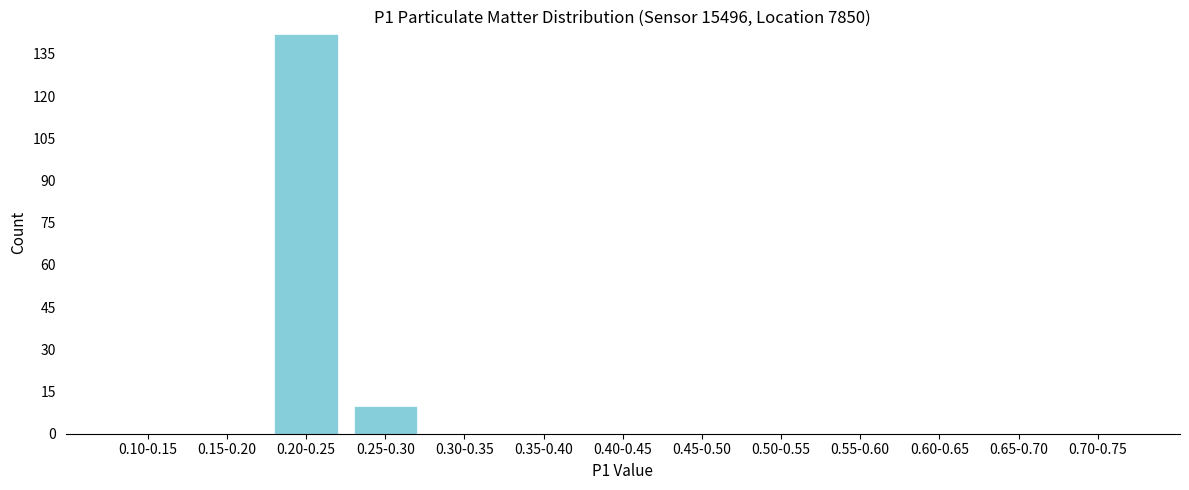

Reading right to left, transcribe all the data shown in this chart.

0.70-0.75=0	0.65-0.70=0	0.60-0.65=0	0.55-0.60=0	0.50-0.55=0	0.45-0.50=0	0.40-0.45=0	0.35-0.40=0	0.30-0.35=0	0.25-0.30=10	0.20-0.25=142	0.15-0.20=0	0.10-0.15=0